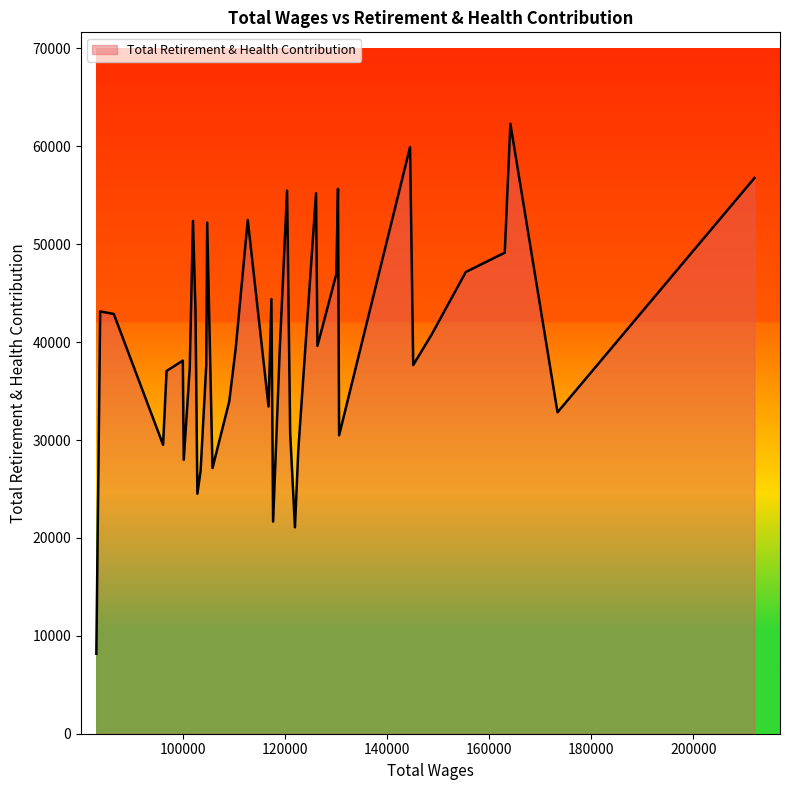

What is the minimum value shown in the chart?

8169